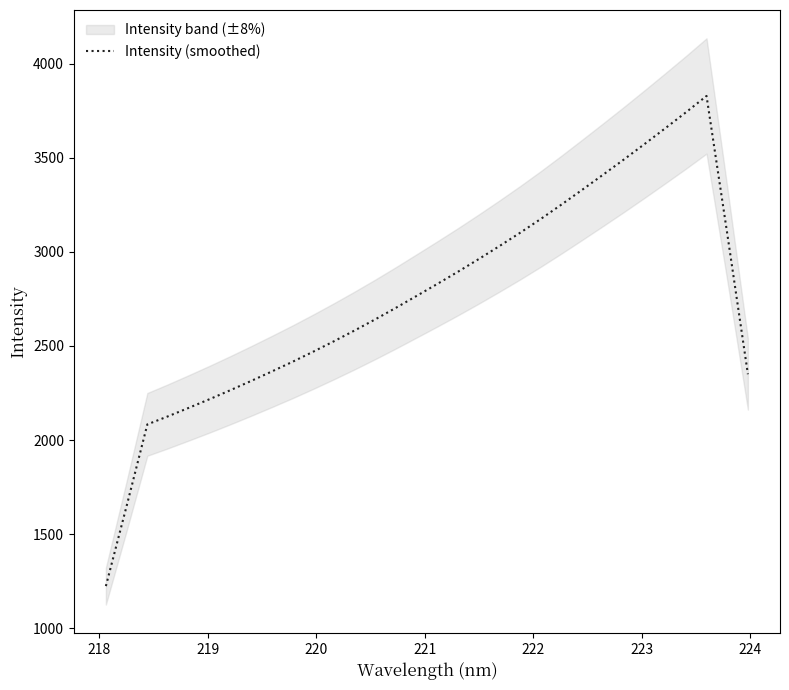

What is the sum of all values?

88237.7